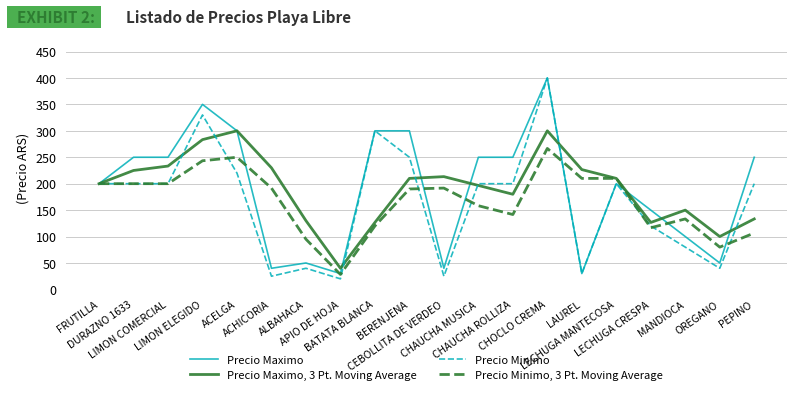

Which series has the widest spread of values?

Precio Minimo